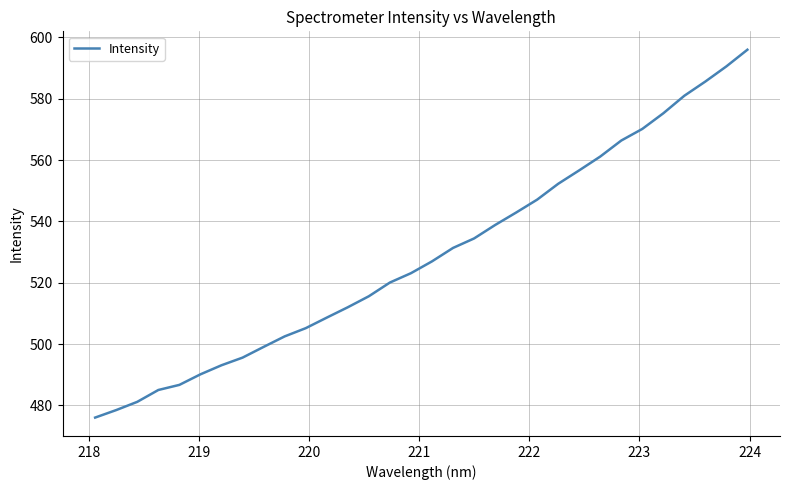

How many lines are shown in the chart?

1